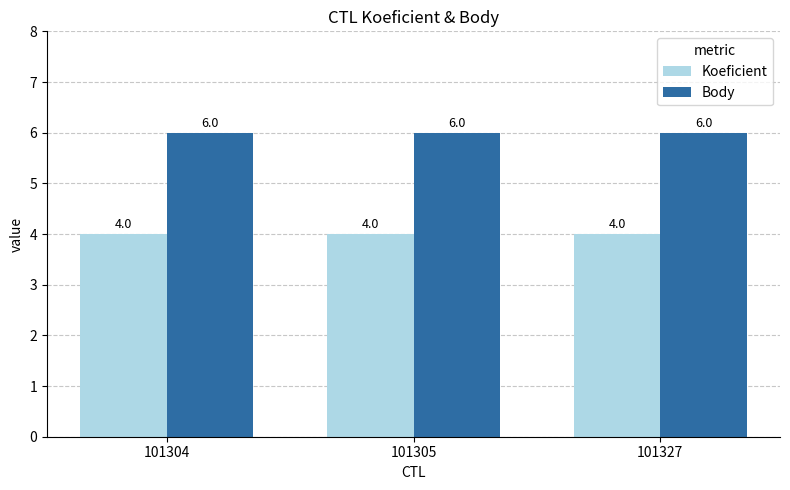

What is the maximum value for Koeficient?

4